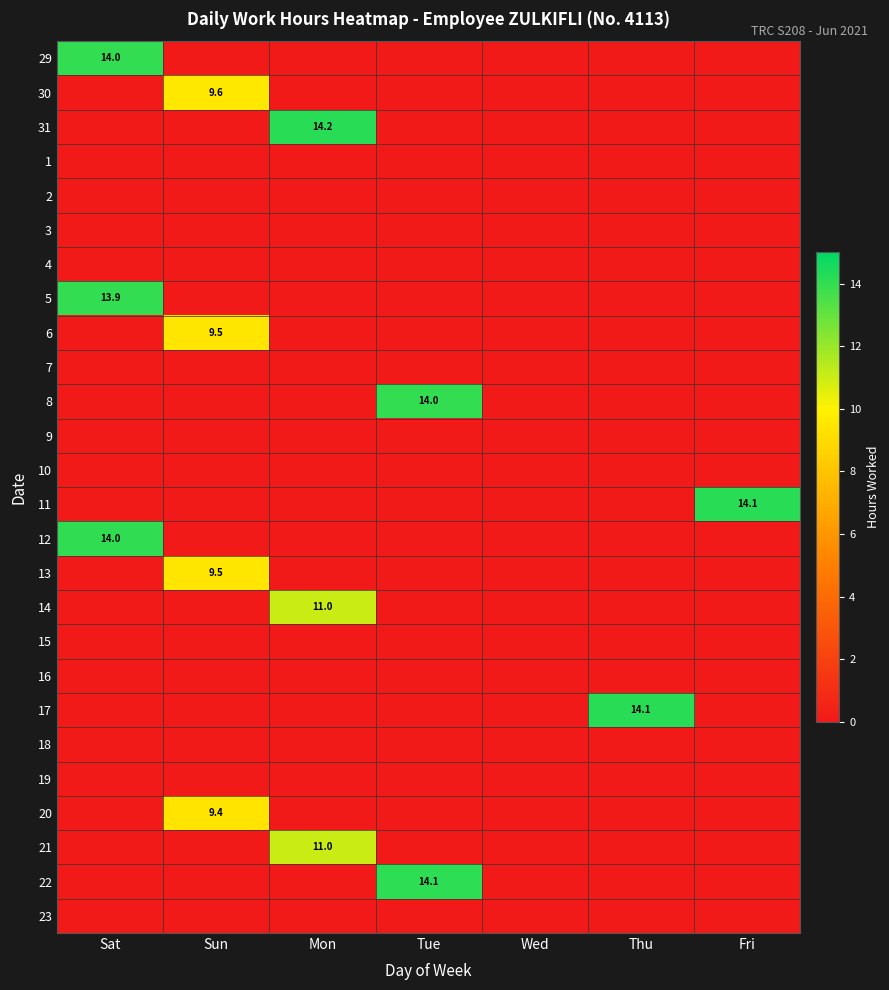

Is it true that 30 equals 9.6 at Sun?

True